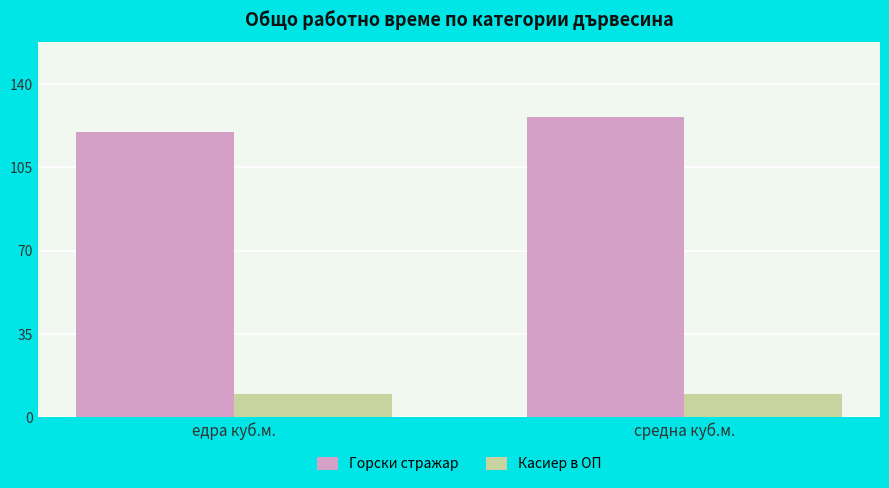

Reading left to right, extract all data points from this chart.

Горски стражар: 120	126
Касиер в ОП: 10	10